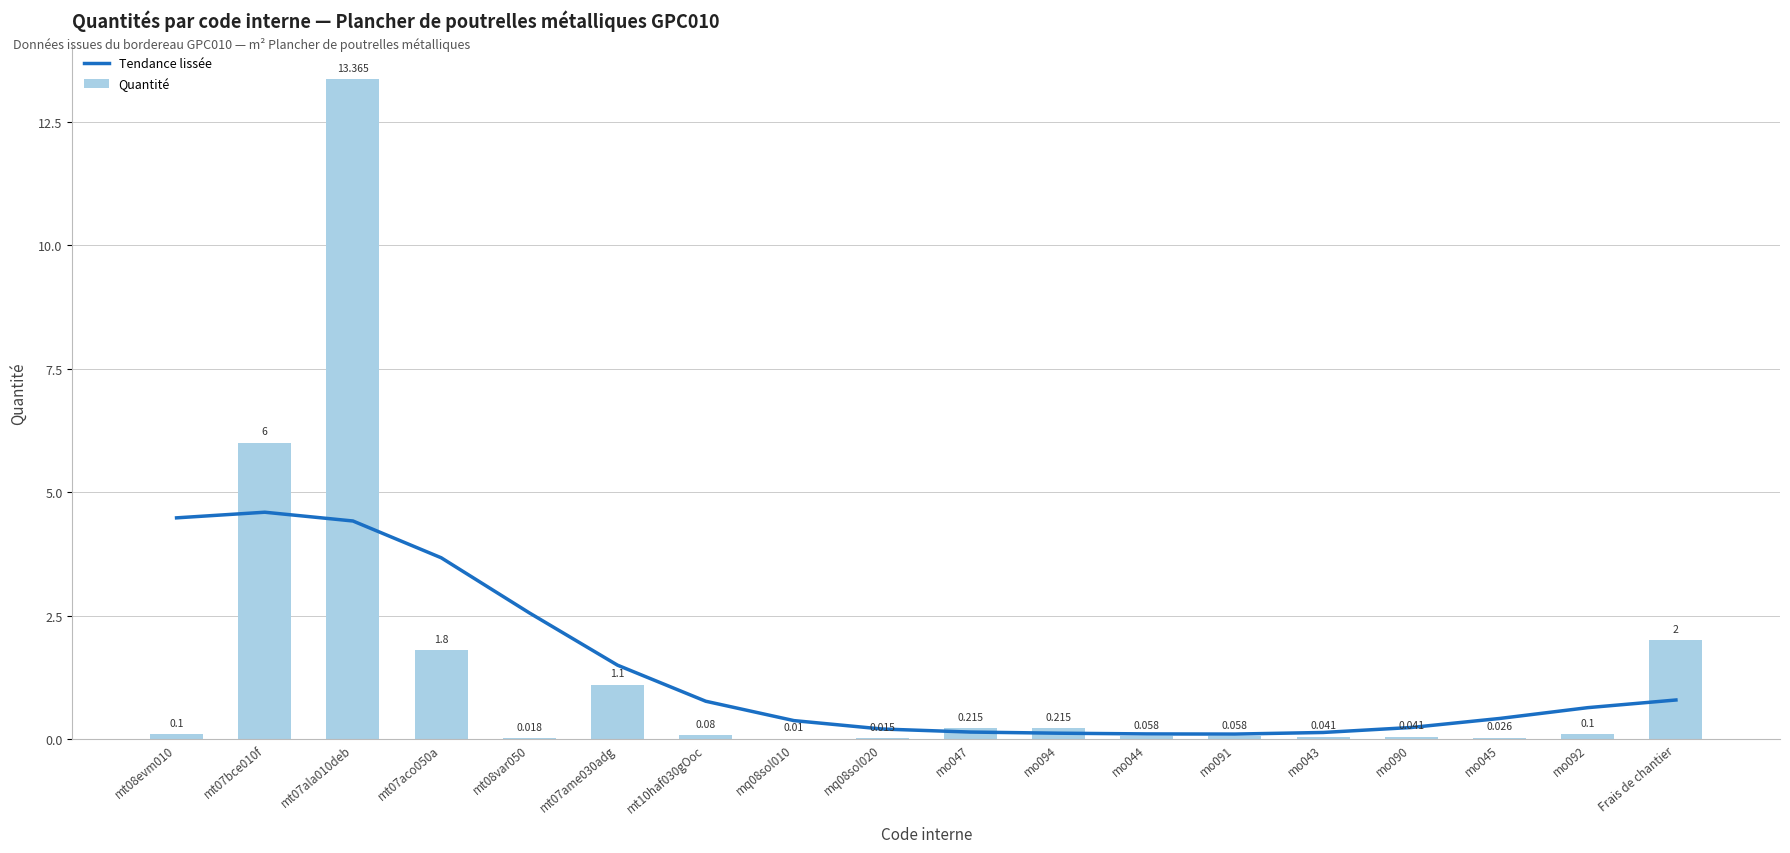

True or false: Tendance lissée has a value of 1.3 at mt07aco050a.

False